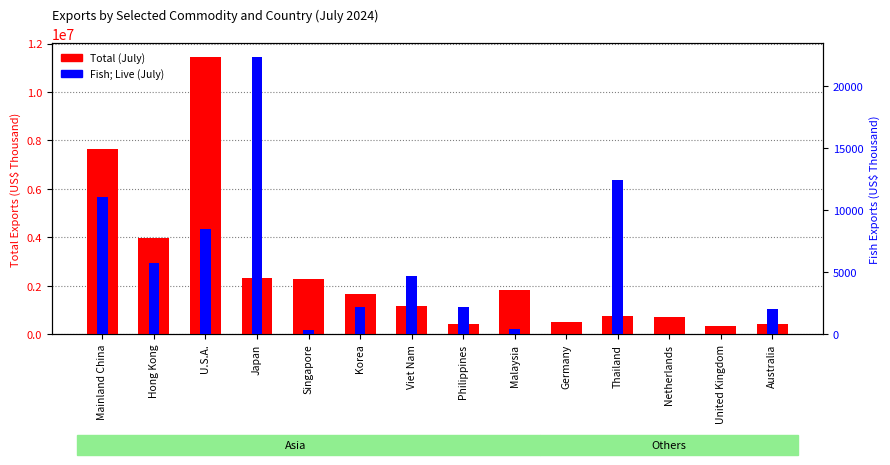

Between Hong Kong and Malaysia, which series saw the biggest shift?

Total (July)